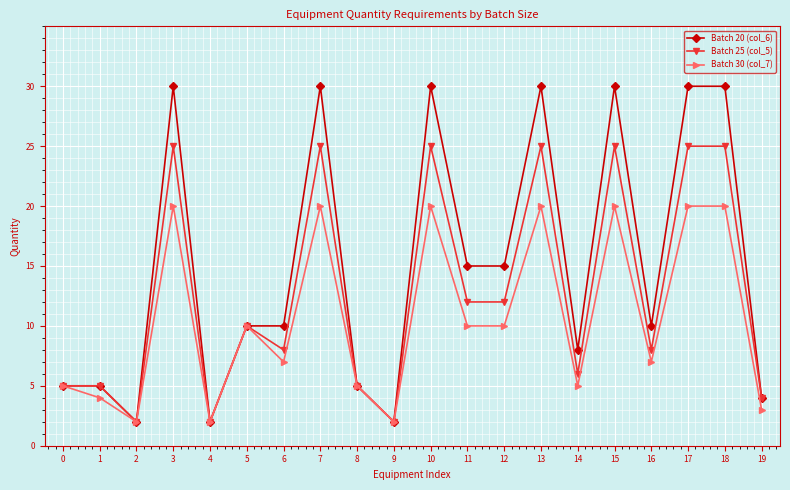

Is it true that Batch 30 (col_7) equals 5 at 0?

True